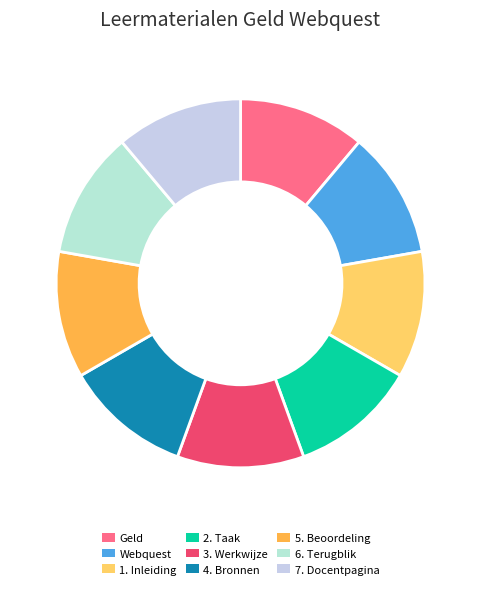

Rank the categories by value from highest to lowest.

7. Docentpagina, 6. Terugblik, 5. Beoordeling, 4. Bronnen, 3. Werkwijze, 2. Taak, 1. Inleiding, Webquest, Geld